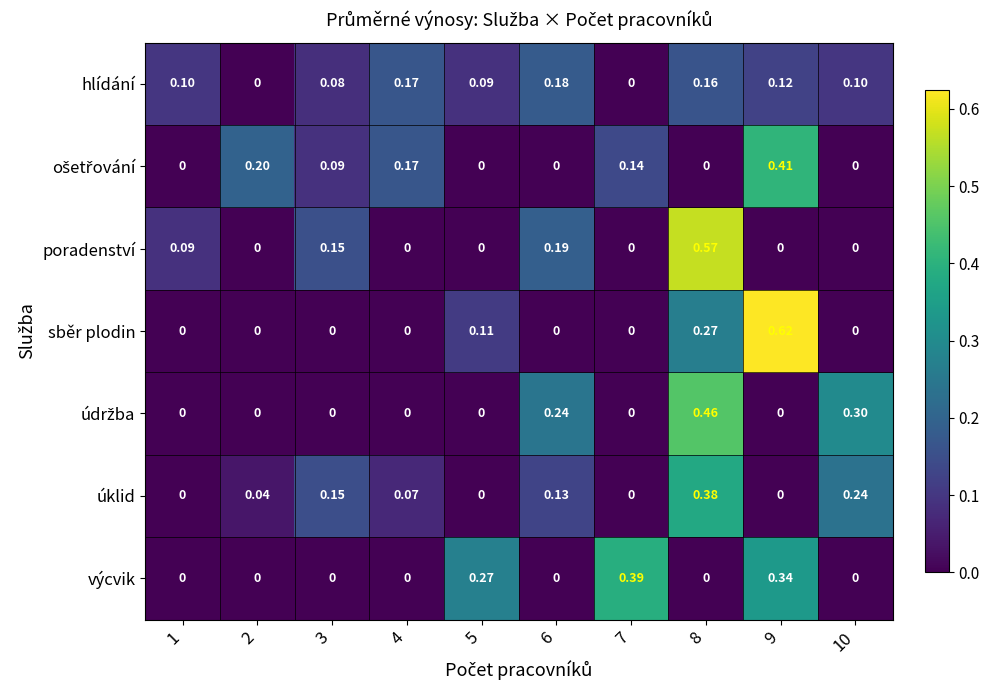

Which series has the widest spread of values?

sběr plodin